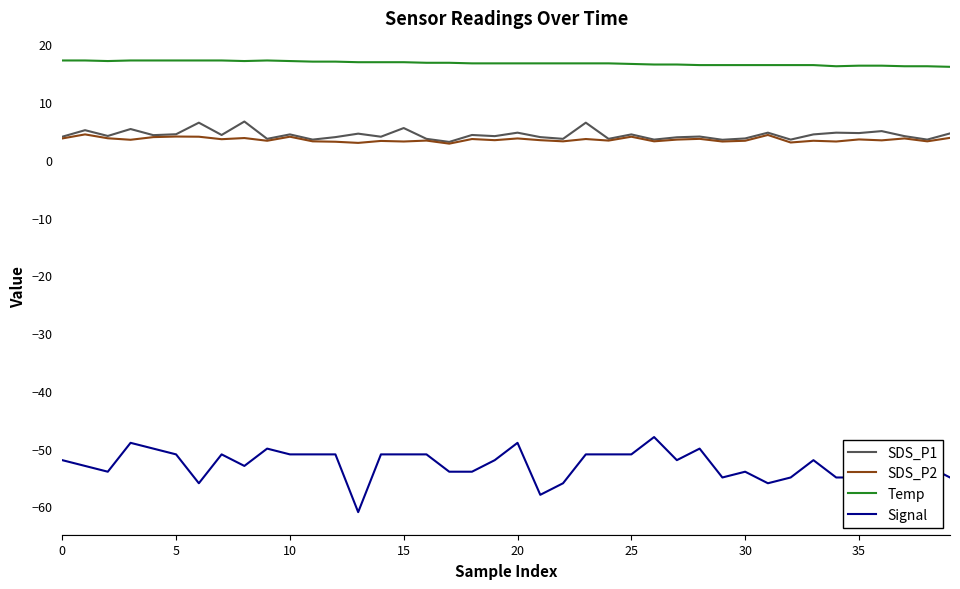

What is the minimum value for SDS_P2?

2.8